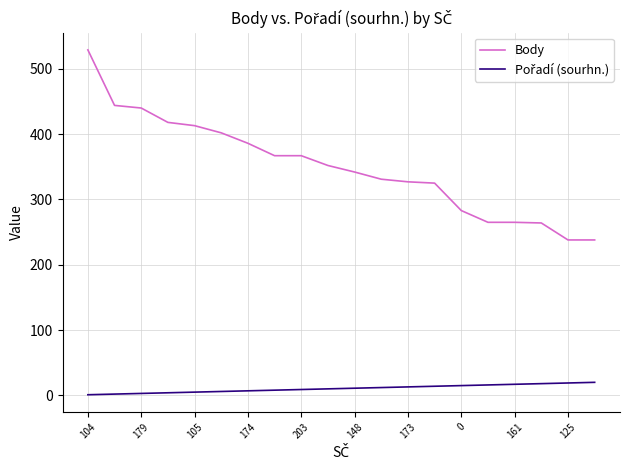

Which series has the widest spread of values?

Body